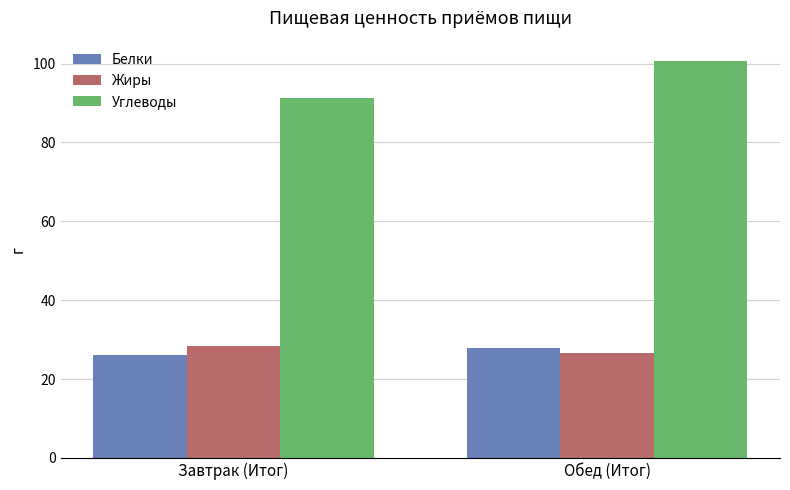

What is the minimum value for Жиры?

26.7